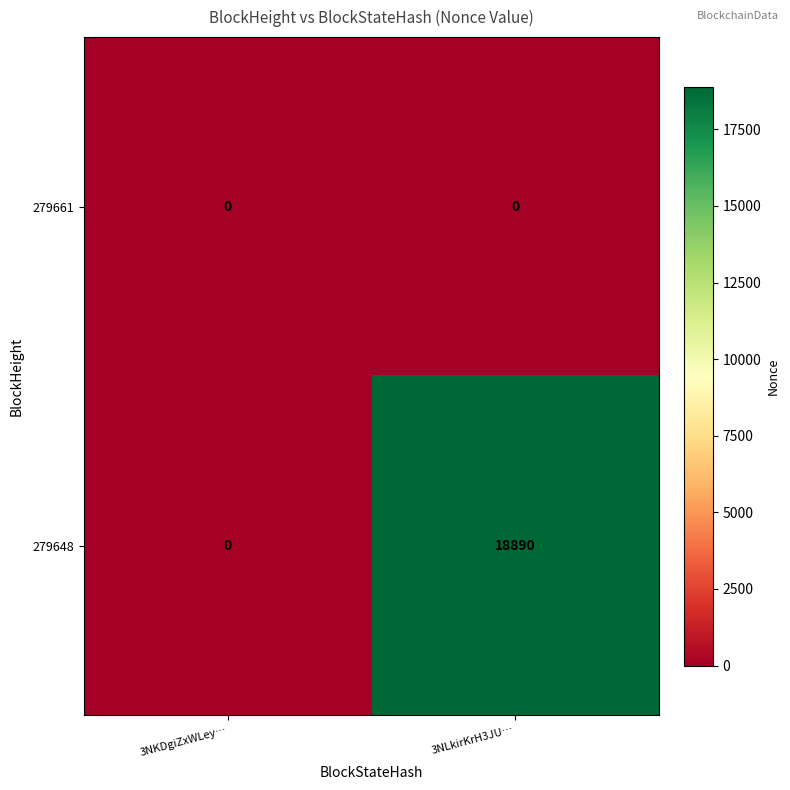

What is the greatest value displayed?

18890